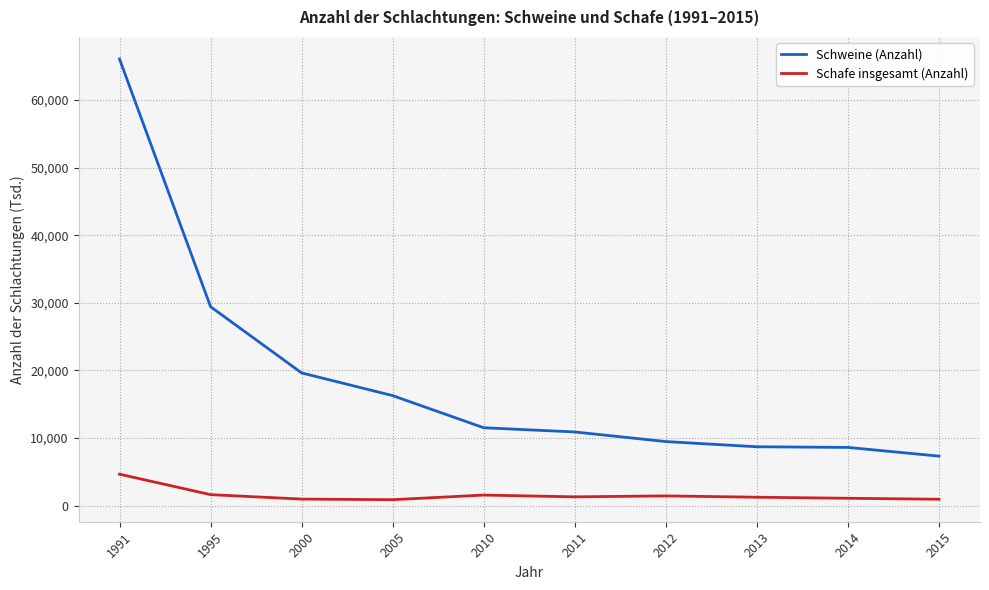

What is the difference between the maximum and minimum values in the Schafe insgesamt (Anzahl) series?

3774